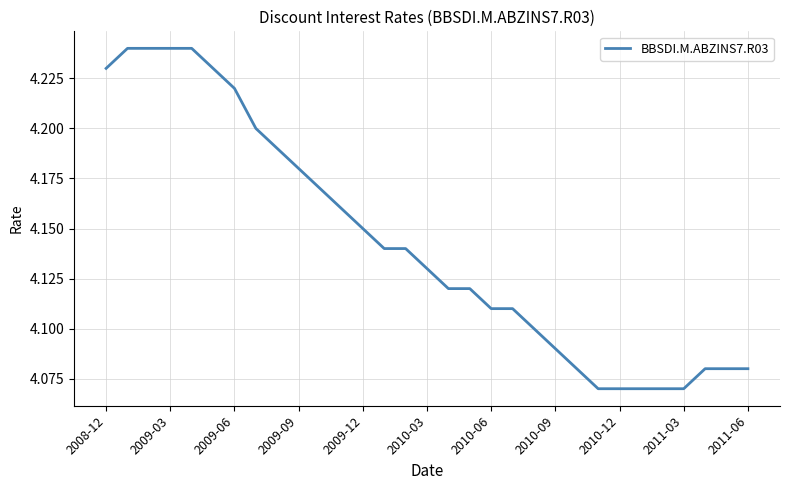

Does the chart have visible grid lines?

Yes